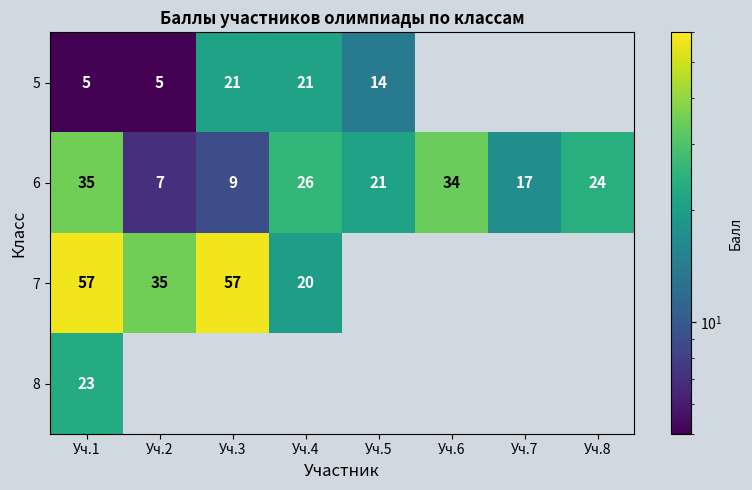

What is the smallest value displayed?

5.0